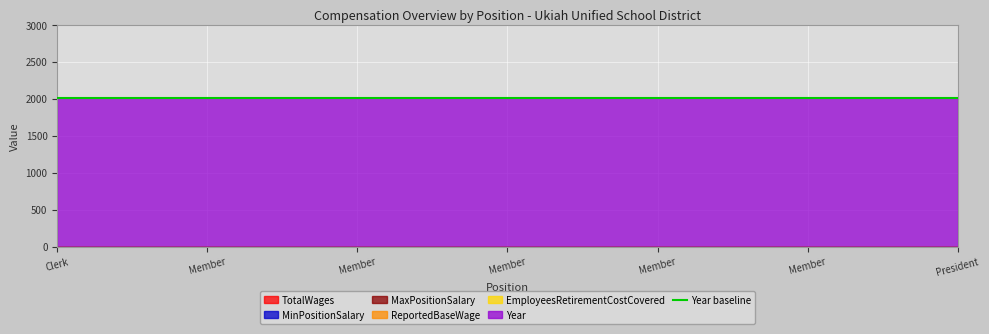

What is the label of the 6th point from the left?

Member